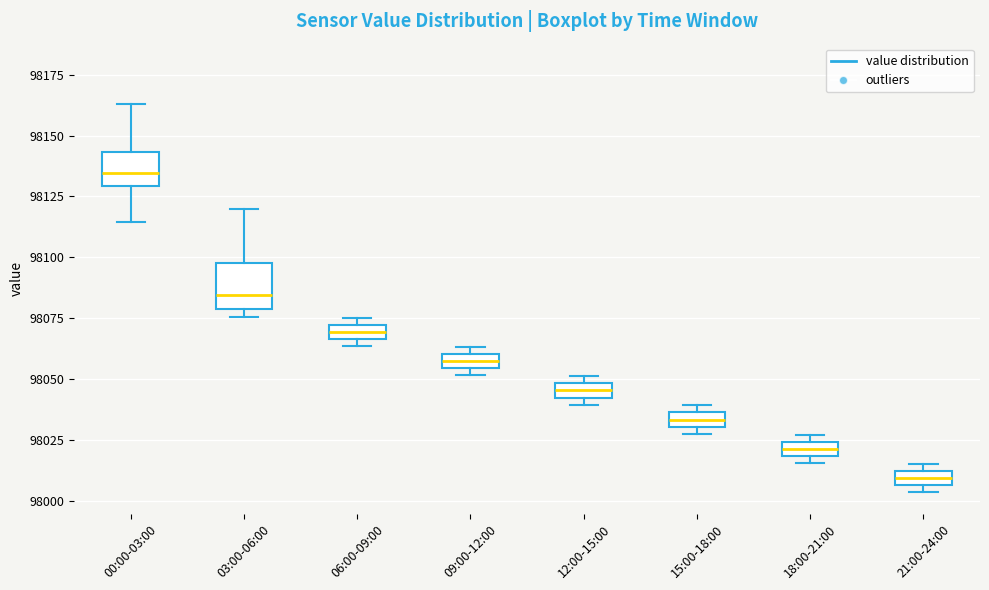

Which box has the lowest median line?

21:00-24:00